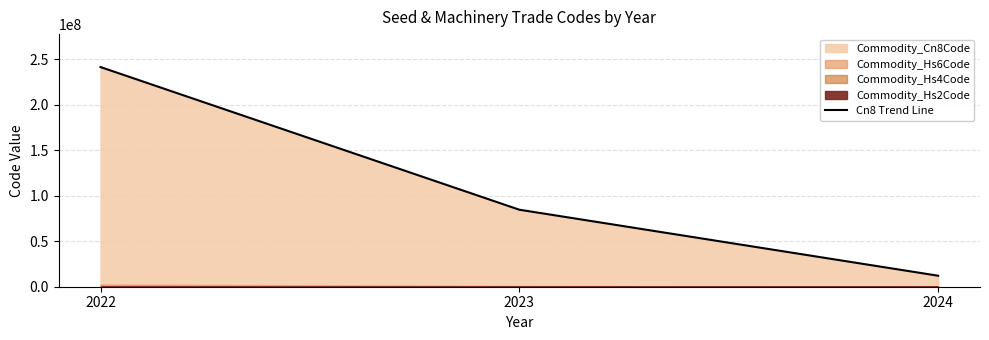

What is the change in value from 2022 to 2024?

-229465074